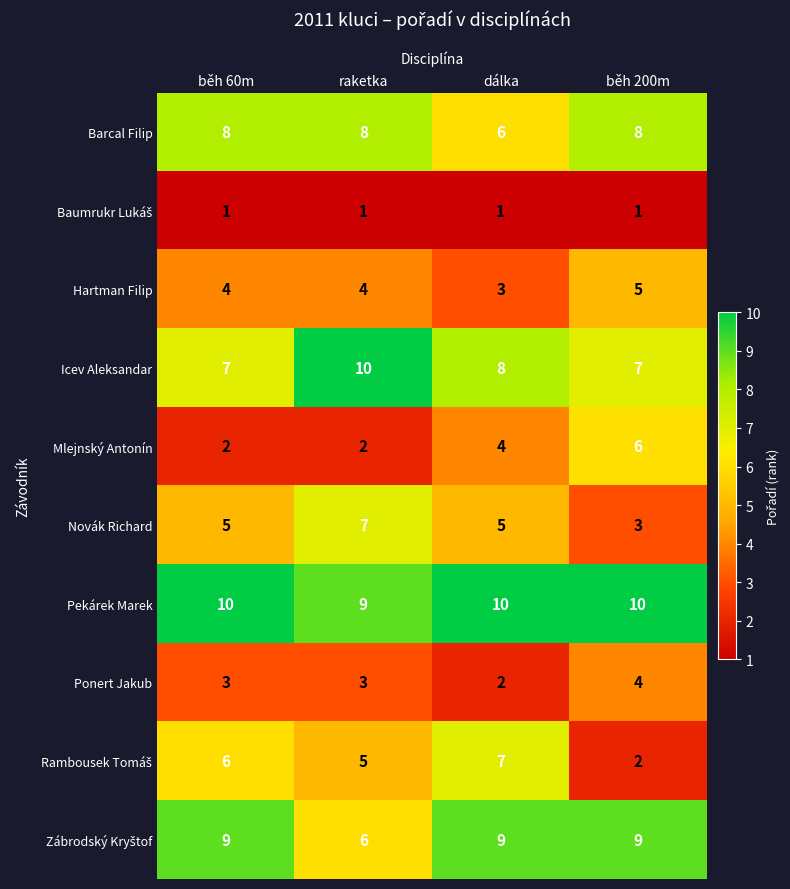

What is the maximum value shown in the chart?

10